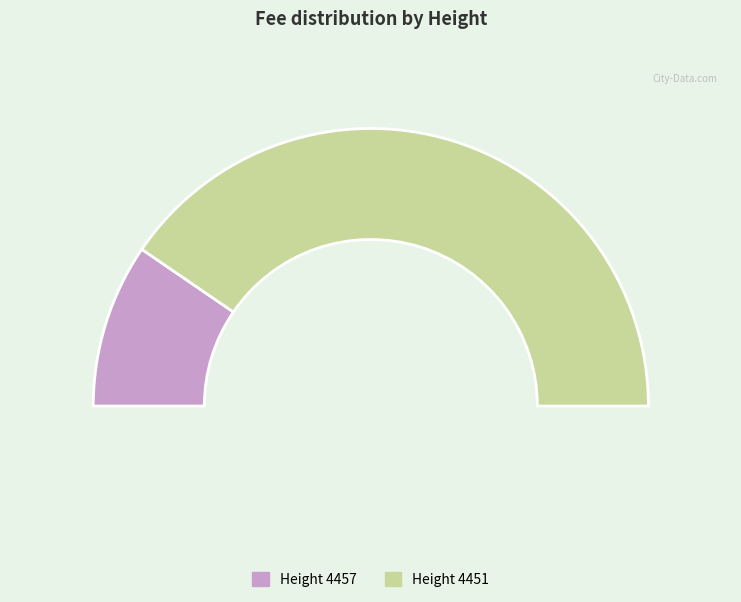

Count the number of slices in the pie.

2